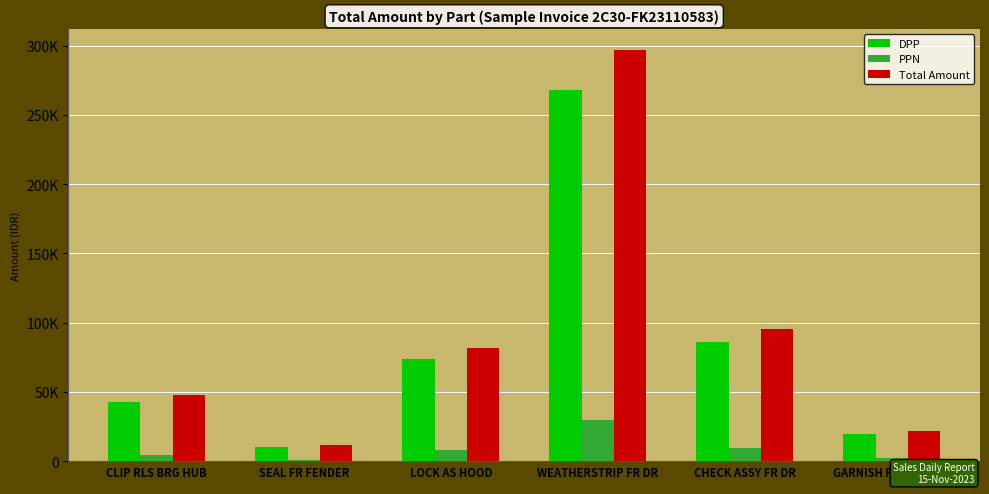

What are all the series names shown in the legend?

DPP, PPN, Total Amount